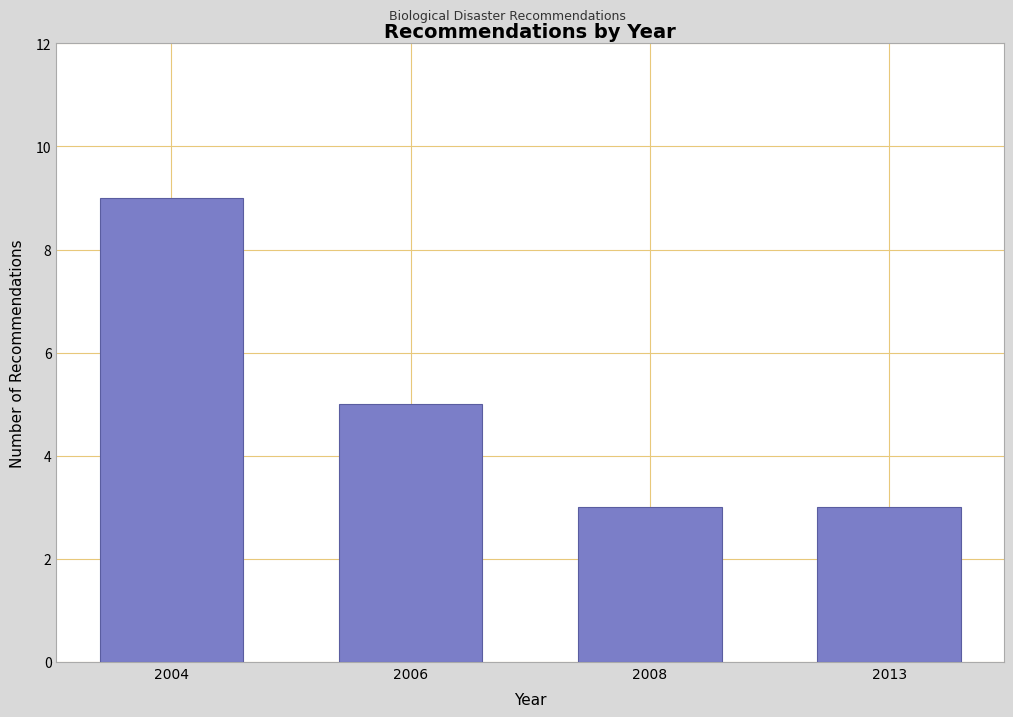

Reading left to right, list all the values displayed in this chart.

2004=9	2006=5	2008=3	2013=3